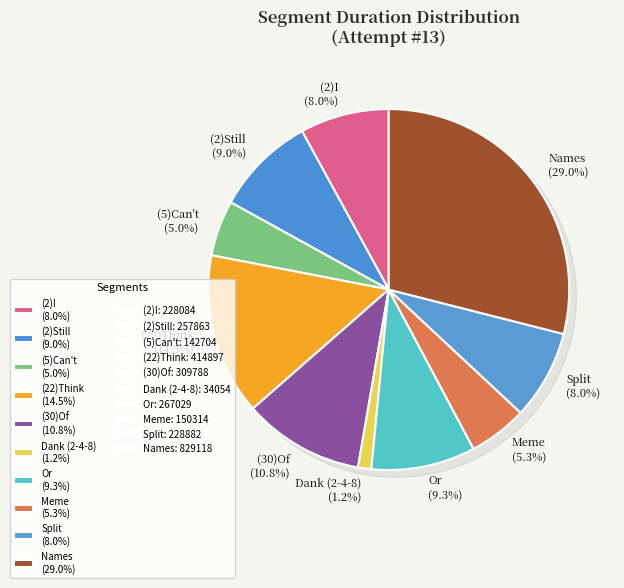

What percentage is the Dank (2-4-8) slice, to the nearest percent?

1%